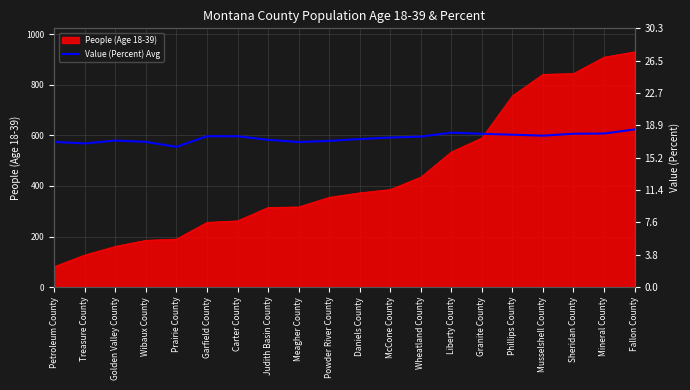

The chart shows a value of 275.1 at Wibaux County. True or false?

False